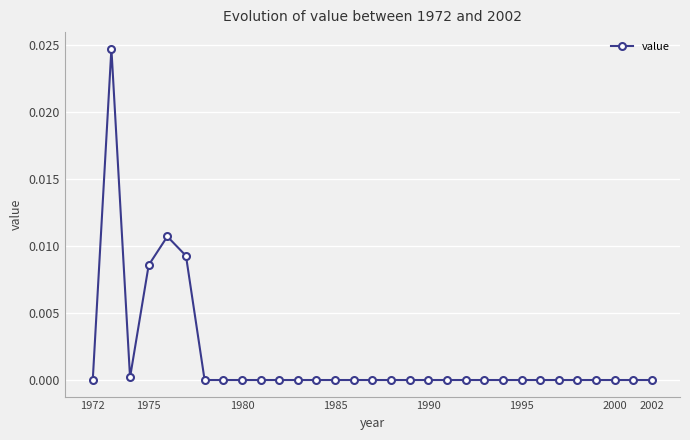

True or false: the data has more than 1 interior local peaks.

True